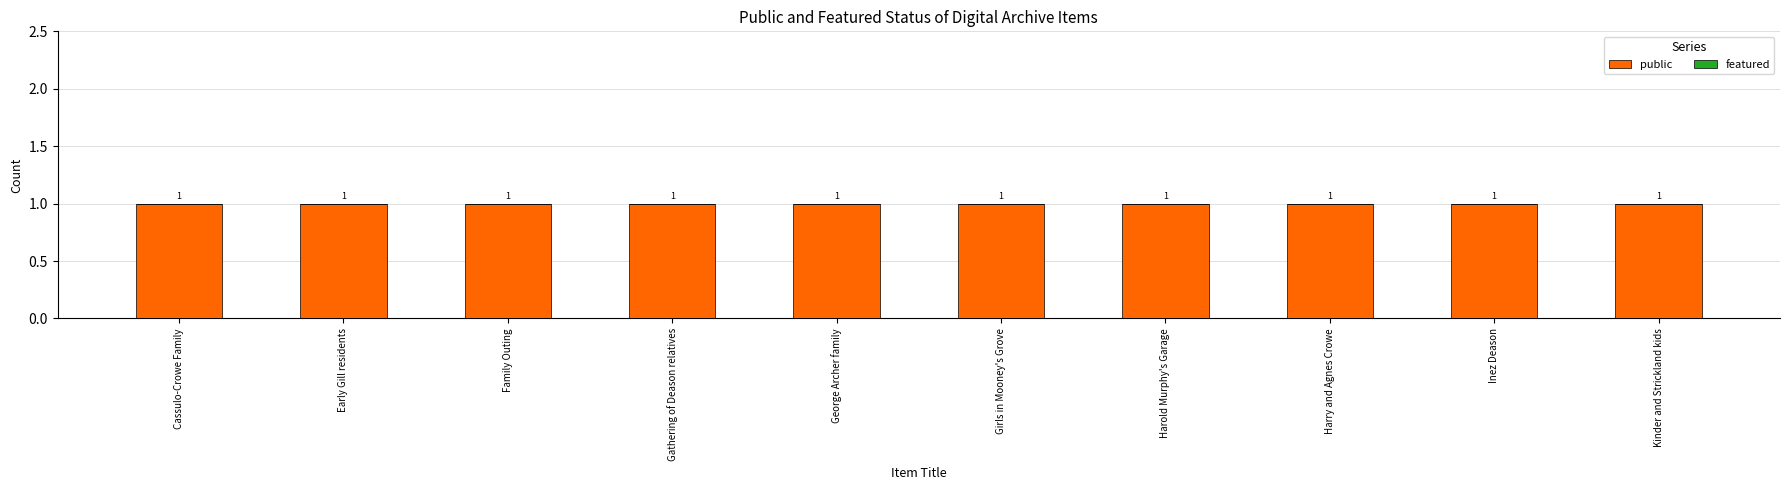

What is the label of the 6th bar from the left?

Girls in Mooney's Grove